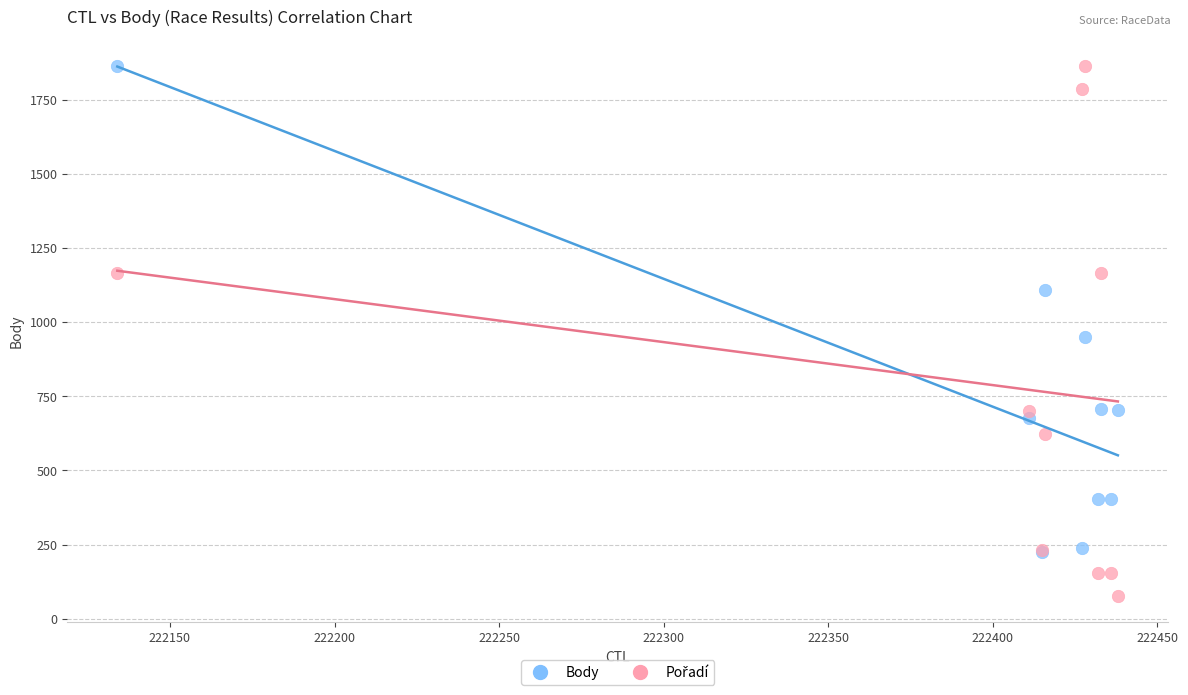

Across all series, what Y value is closest to 970?

950.0